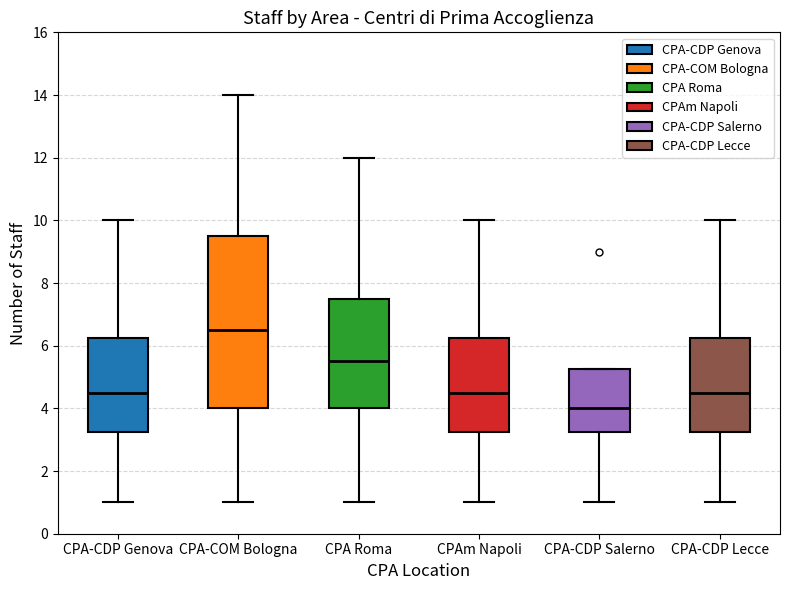

Reading left to right, transcribe this box plot: for each box, give where its median line is, the range the box spans, and where its two whiskers end, as read against the y-axis. The values are not printed on the chart, so give them approximately, as read against the axis.

CPA-CDP Genova: median 4.6, box 3.2 to 6.2, whiskers 1.0 to 10.0
CPA-COM Bologna: median 6.6, box 4.0 to 9.6, whiskers 1.0 to 14.0
CPA Roma: median 5.6, box 4.0 to 7.6, whiskers 1.0 to 12.0
CPAm Napoli: median 4.6, box 3.2 to 6.2, whiskers 1.0 to 10.0
CPA-CDP Salerno: median 4.0, box 3.2 to 5.2, whiskers 1.0 to 5.2
CPA-CDP Lecce: median 4.6, box 3.2 to 6.2, whiskers 1.0 to 10.0